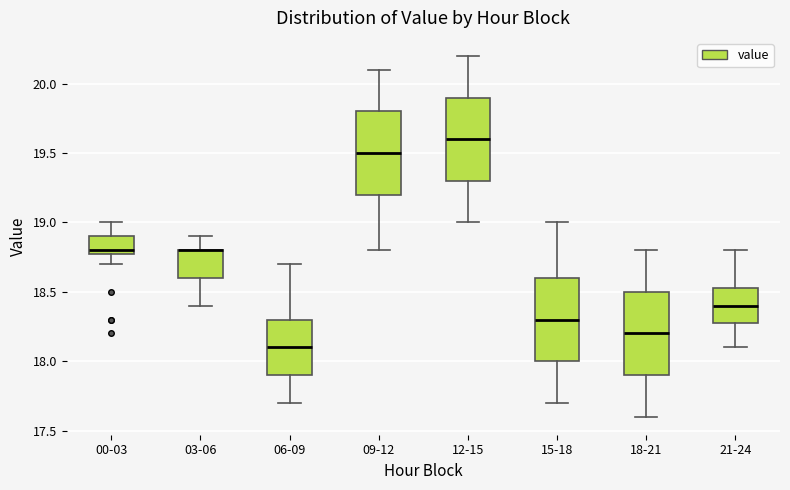

Reading left to right, transcribe this box plot: for each box, give where its median line is, the range the box spans, and where its two whiskers end, as read against the y-axis. The values are not printed on the chart, so give them approximately, as read against the axis.

00-03: median 18.80 (just above the box's lower edge), box 18.80 to 18.90, whiskers 18.70 to 19.00
03-06: median 18.80 (drawn on the box's upper edge), box 18.60 to 18.80, whiskers 18.40 to 18.90
06-09: median 18.10, box 17.90 to 18.30, whiskers 17.70 to 18.70
09-12: median 19.50, box 19.20 to 19.80, whiskers 18.80 to 20.10
12-15: median 19.60, box 19.30 to 19.90, whiskers 19.00 to 20.20
15-18: median 18.30, box 18.00 to 18.60, whiskers 17.70 to 19.00
18-21: median 18.20, box 17.90 to 18.50, whiskers 17.60 to 18.80
21-24: median 18.40, box 18.30 to 18.55, whiskers 18.10 to 18.80